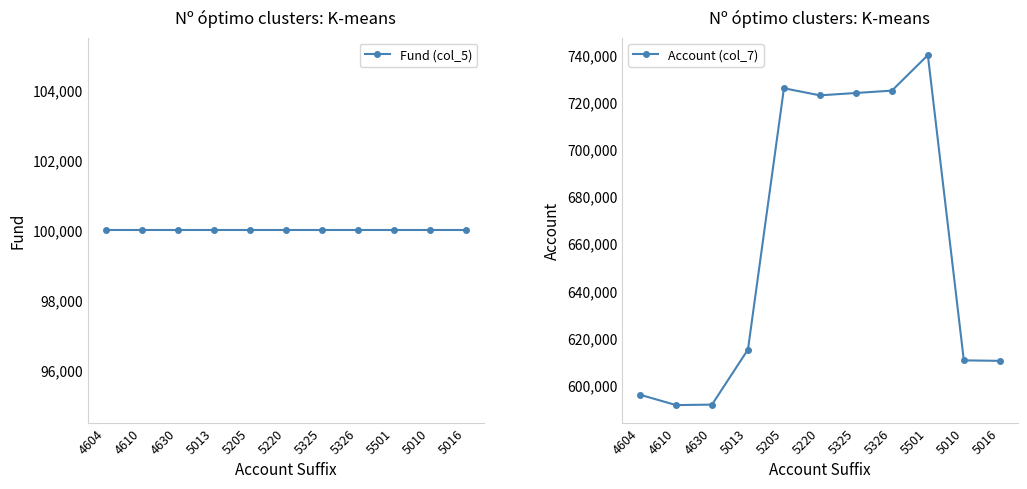

How many series are shown in this chart?

2